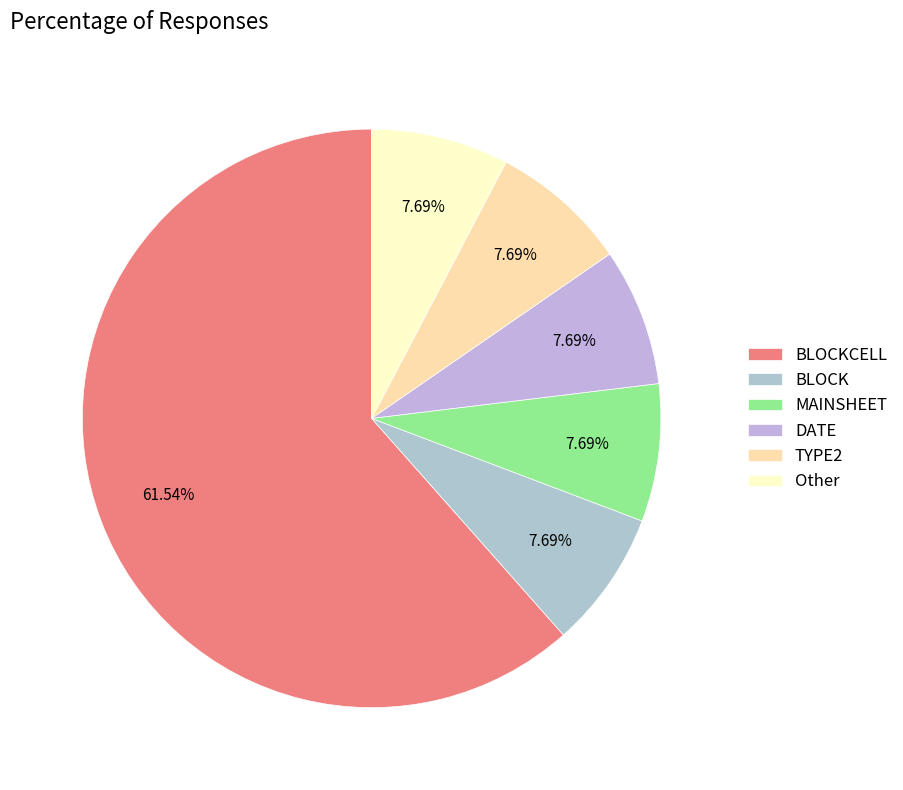

To the nearest percent, what portion does BLOCK represent?

8%